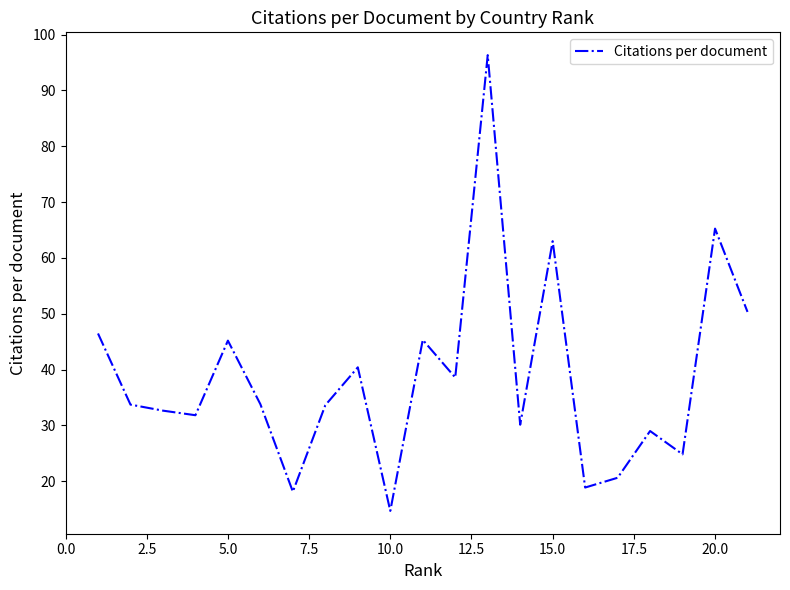

What is the difference between the maximum and minimum values?

81.6